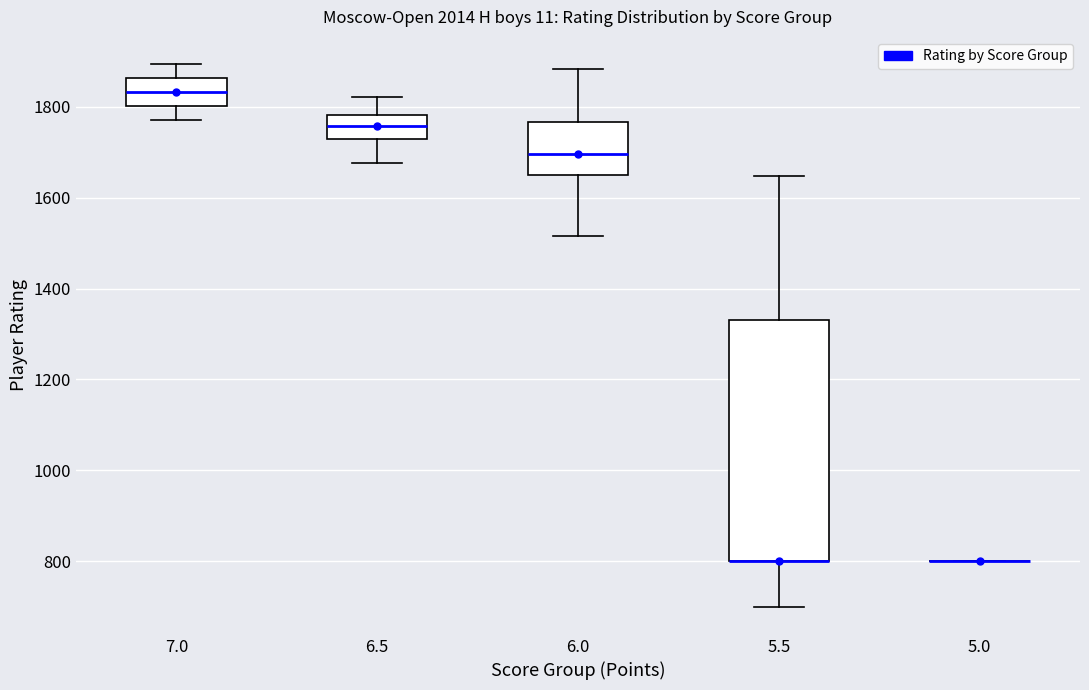

Where does the upper whisker of the box at x = 5.5 end on the y-axis? The values are not printed on the chart, so give them approximately, as read against the axis.

1640